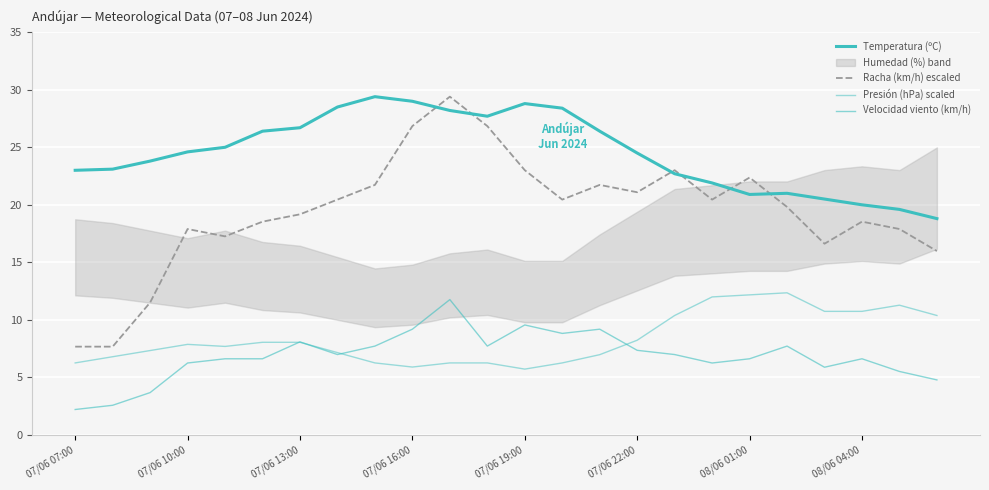

List the series in order of their peak value, highest first.

Temperatura (ºC), Racha (km/h) escaled, Presión (hPa) scaled, Velocidad viento (km/h)